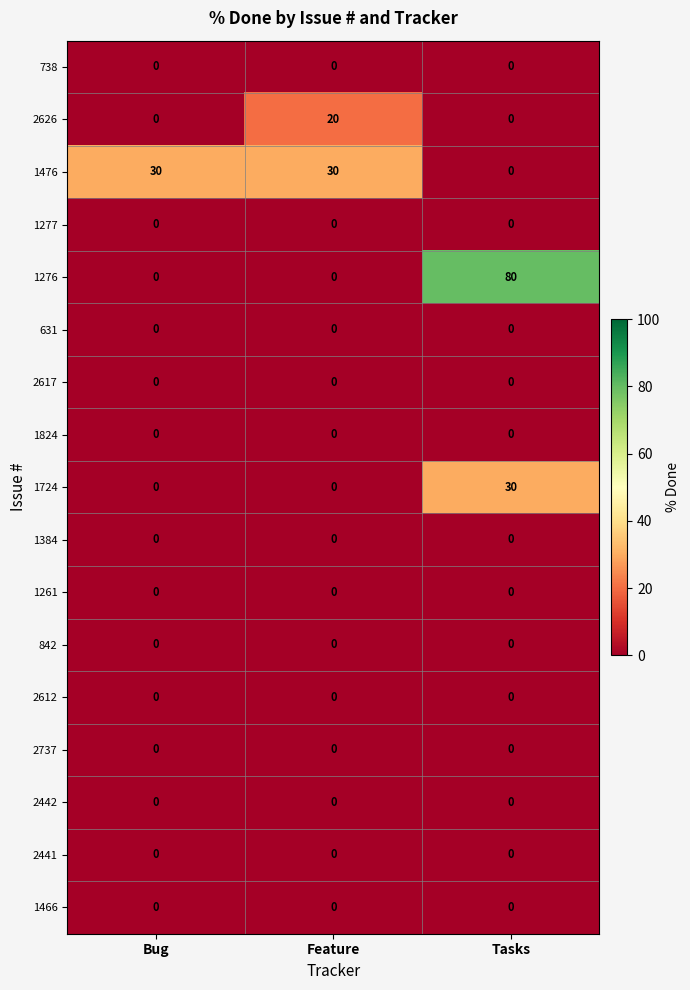

Which series changed the most between Feature and Tasks?

1276